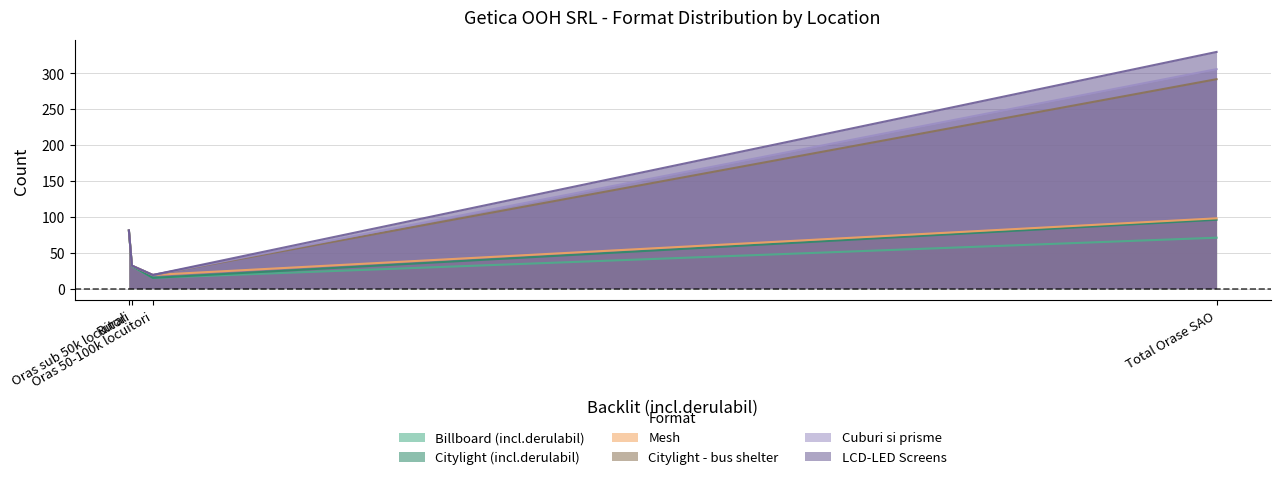

True or false: Citylight - bus shelter has more than 0 points higher than both neighbors.

False